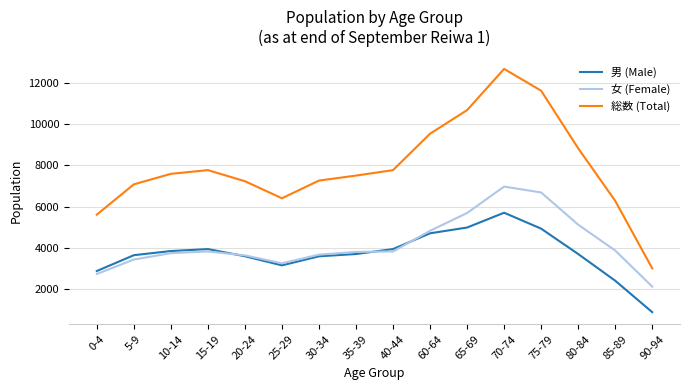

What is the difference between the 総数 (Total) values at 5-9 and 20-24?

152